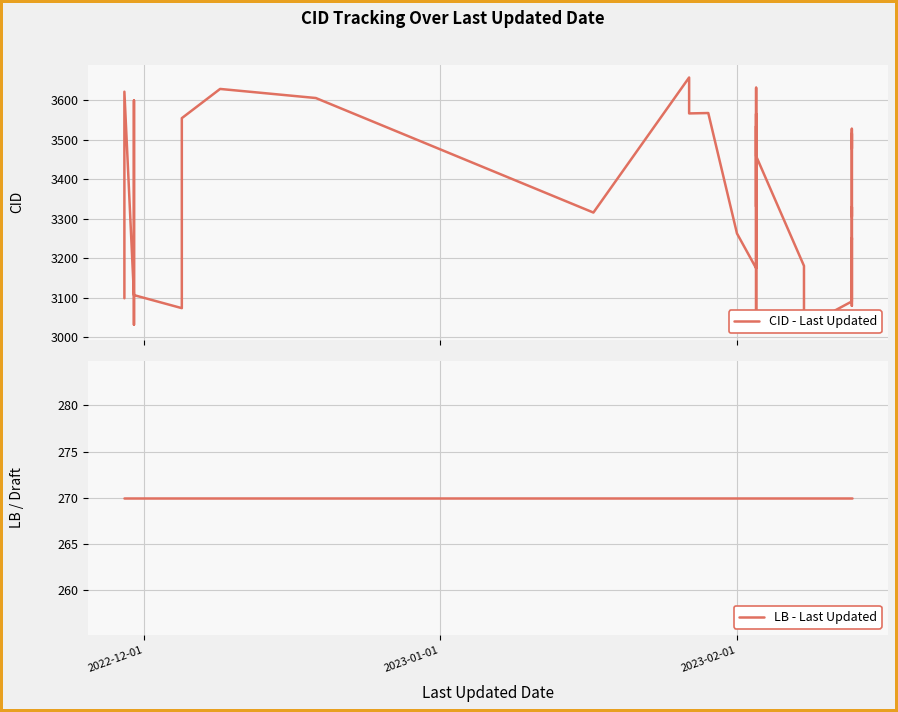

True or false: CID - Last Updated and LB - Last Updated intersect in this chart.

False